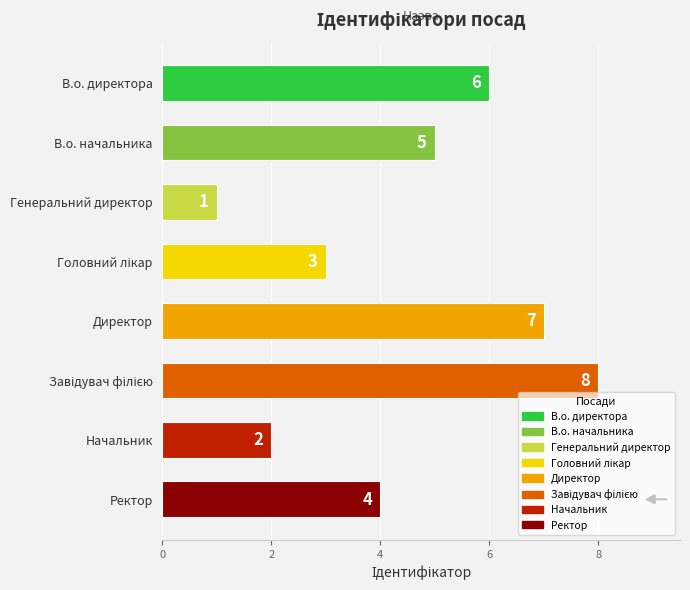

At which label is the value closest to 4?

Ректор